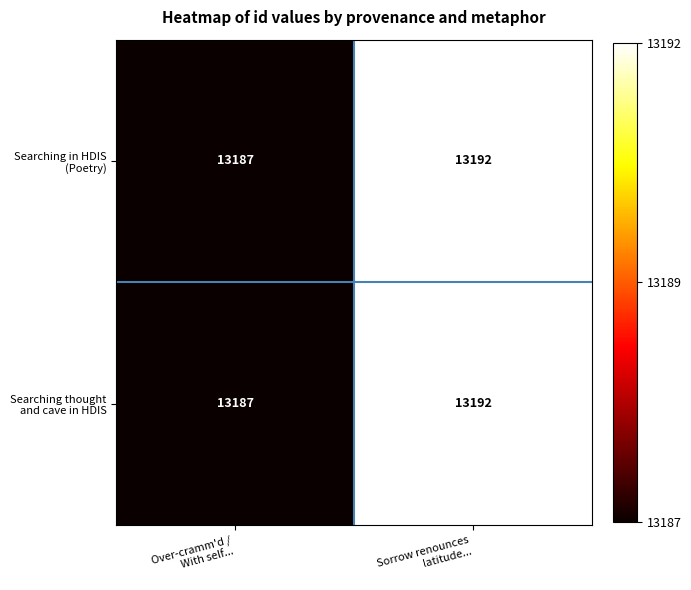

What is the minimum value shown in the chart?

13187